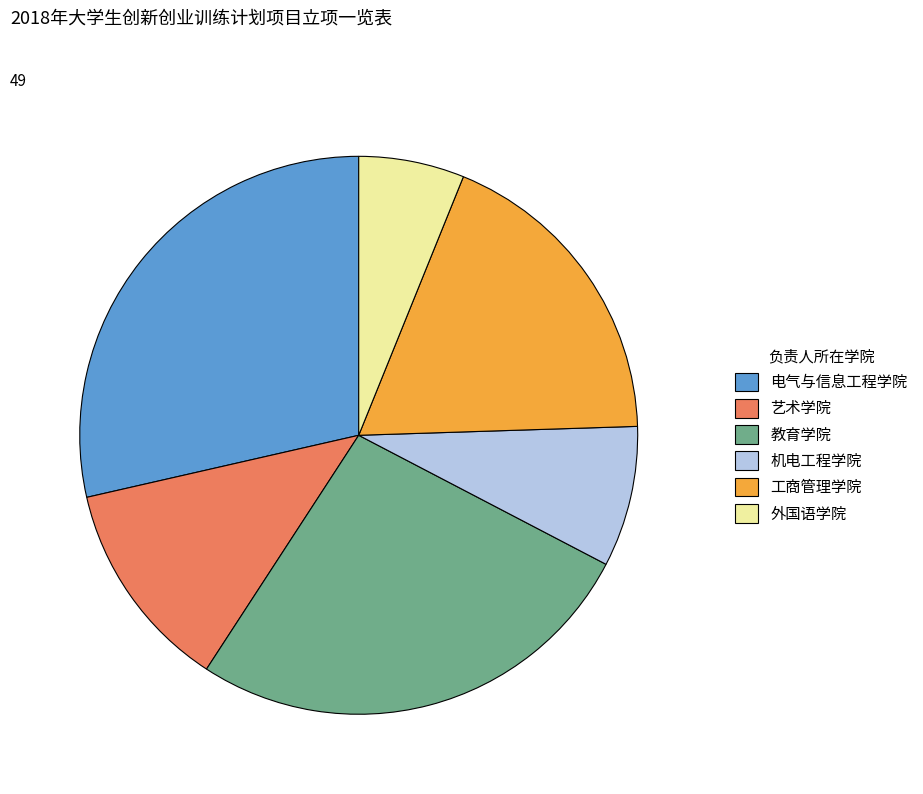

What is the ratio of the value at 艺术学院 to the value at 外国语学院?

2.0